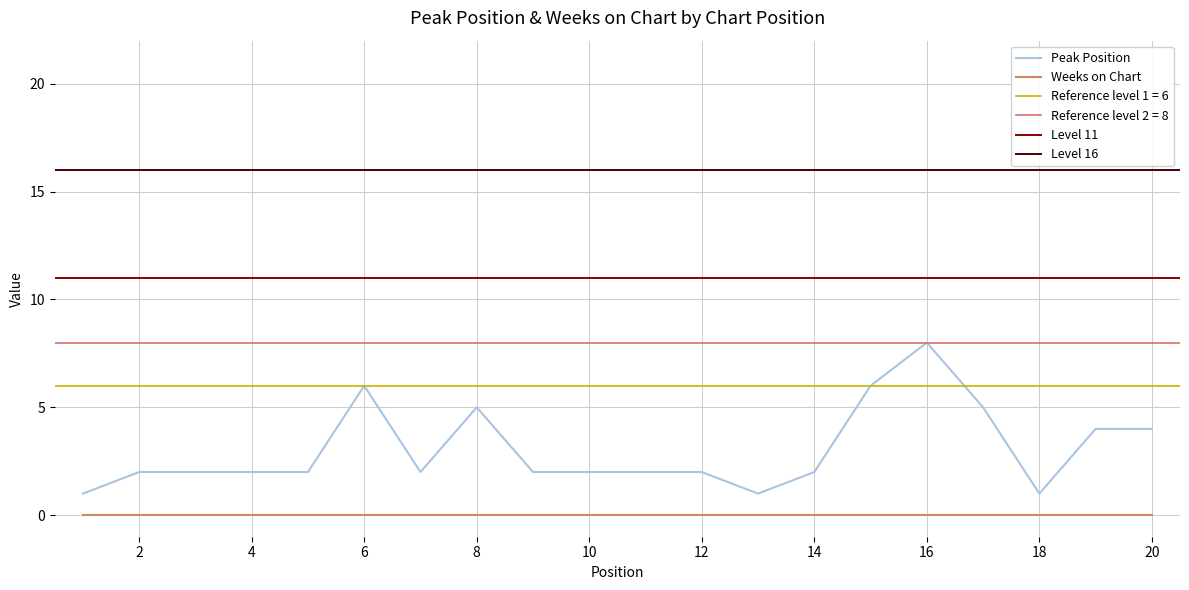

How many data points does each series have?

20